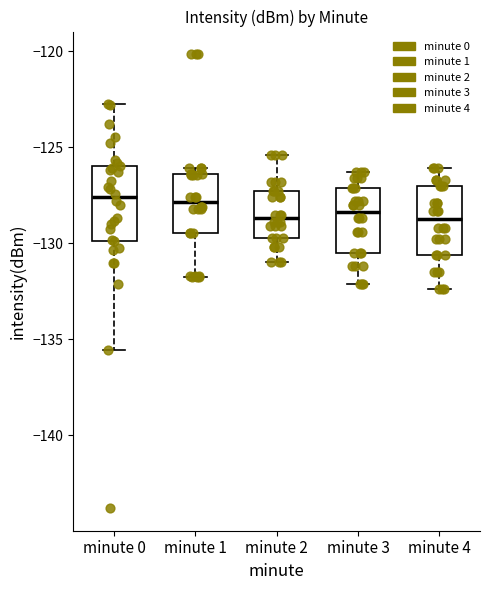

Reading left to right, read every box against the y-axis: the position of its median line, the range the box covers, and the ends of its whiskers. The values are not printed on the chart, so give them approximately, as read against the axis.

minute 0: median -127.5, box -130.0 to -126.0, whiskers -135.5 to -122.5
minute 1: median -128.0, box -129.5 to -126.5, whiskers -132.0 to -126.0
minute 2: median -128.5, box -129.5 to -127.5, whiskers -131.0 to -125.5
minute 3: median -128.5, box -130.5 to -127.0, whiskers -132.0 to -126.5
minute 4: median -128.5, box -130.5 to -127.0, whiskers -132.5 to -126.0